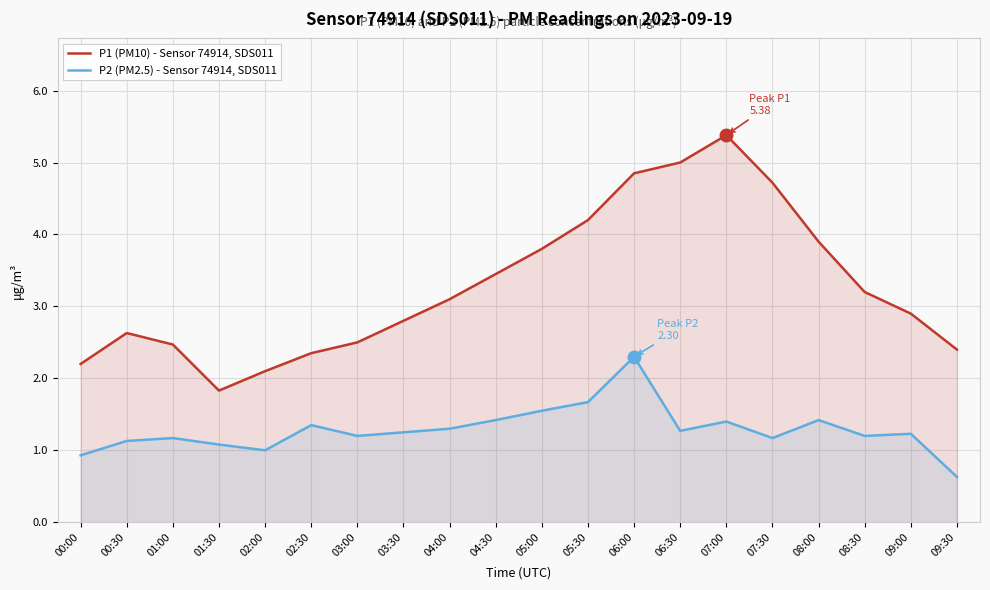

Which label corresponds to the smallest value in the chart?

09:30